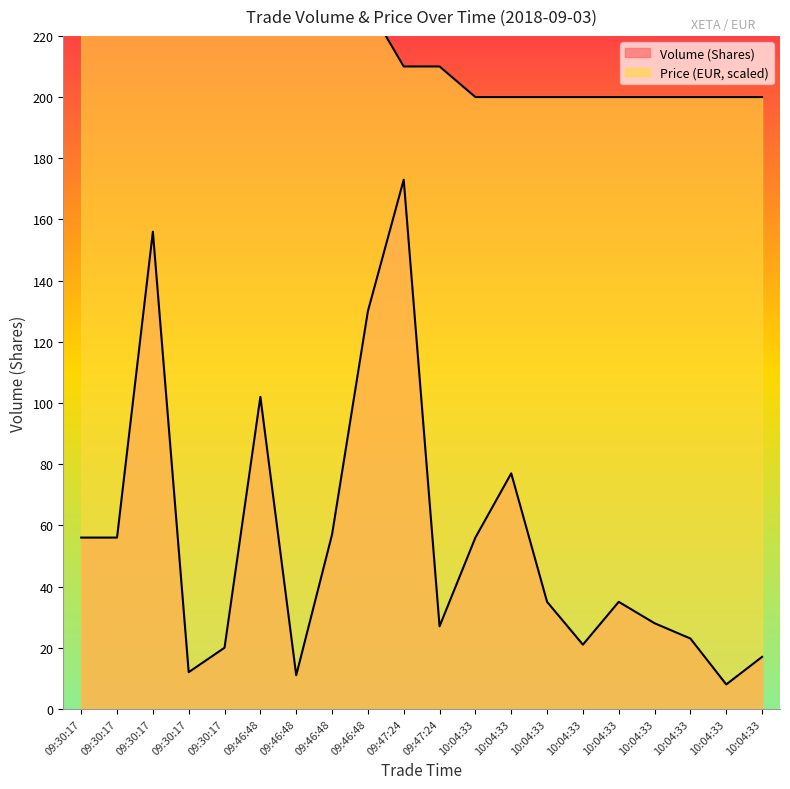

Which has a higher value, 09:30:17 or 10:04:33?

09:30:17